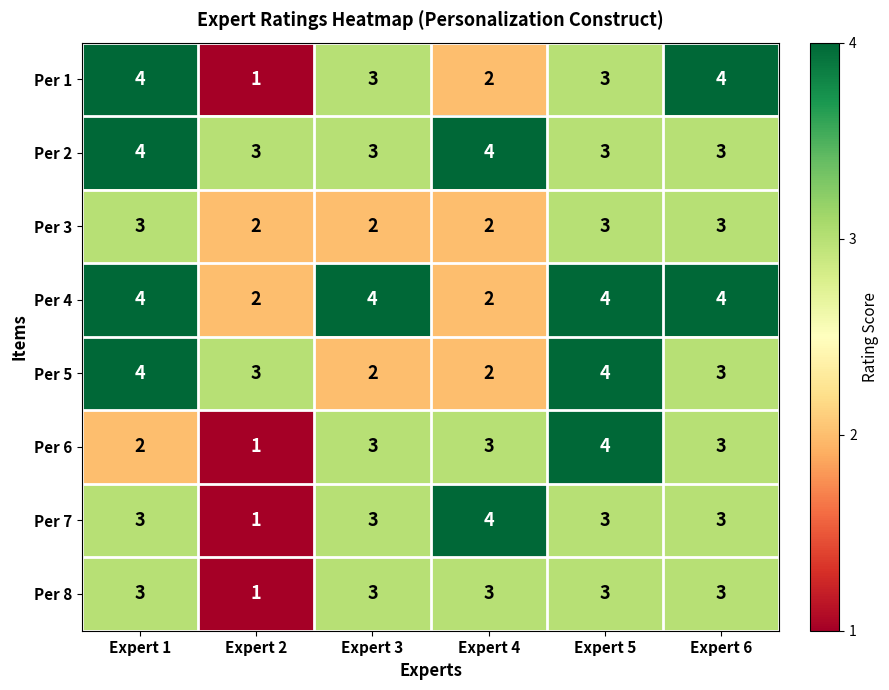

Between Expert 2 and Expert 5, which series saw the biggest shift?

Per 6